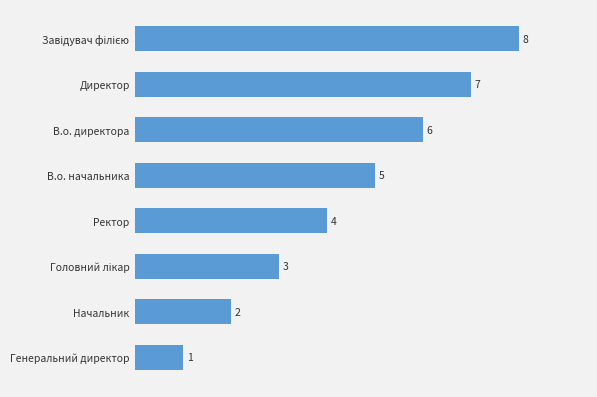

Count the values in the range 3 to 7.

5